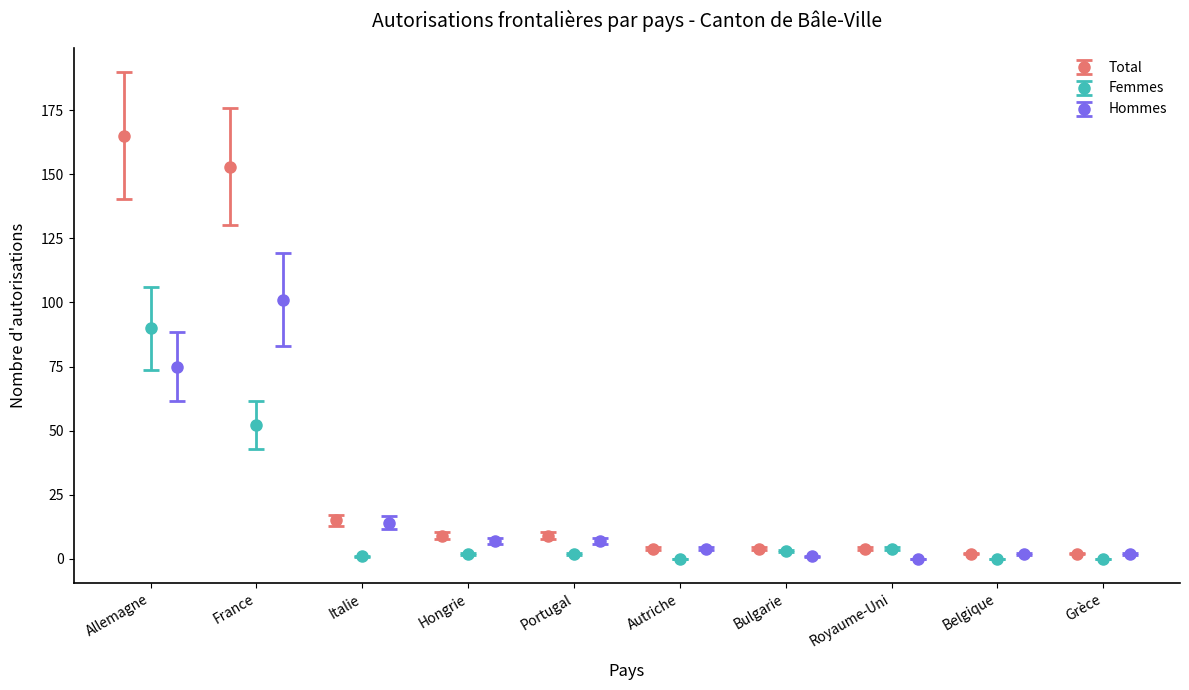

What is the difference between the maximum and minimum values in the Femmes series?

90